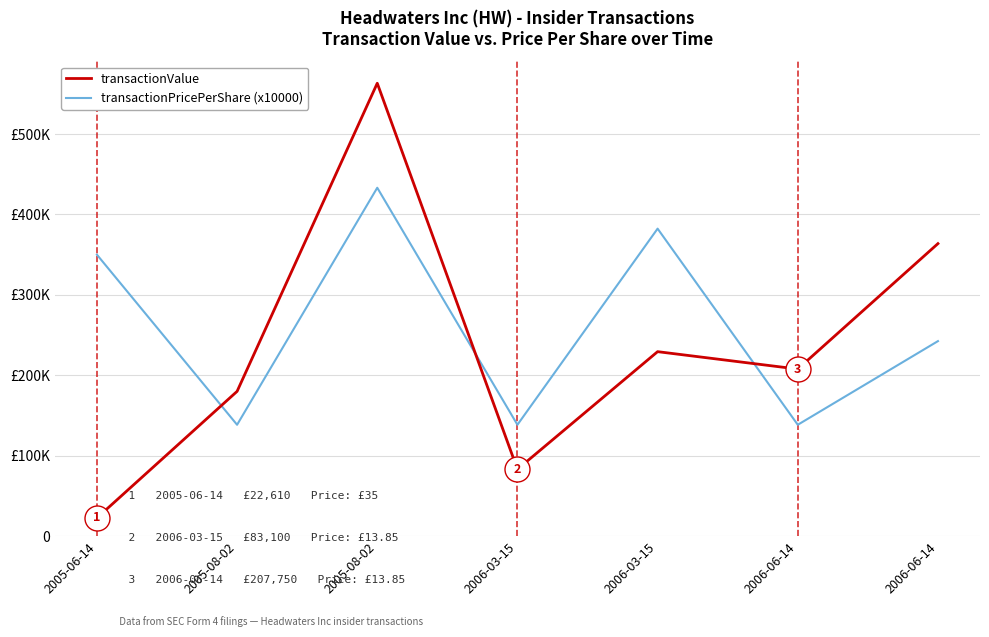

In transactionPricePerShare (x10000), how many points are higher than both neighbors (excluding endpoints)?

2